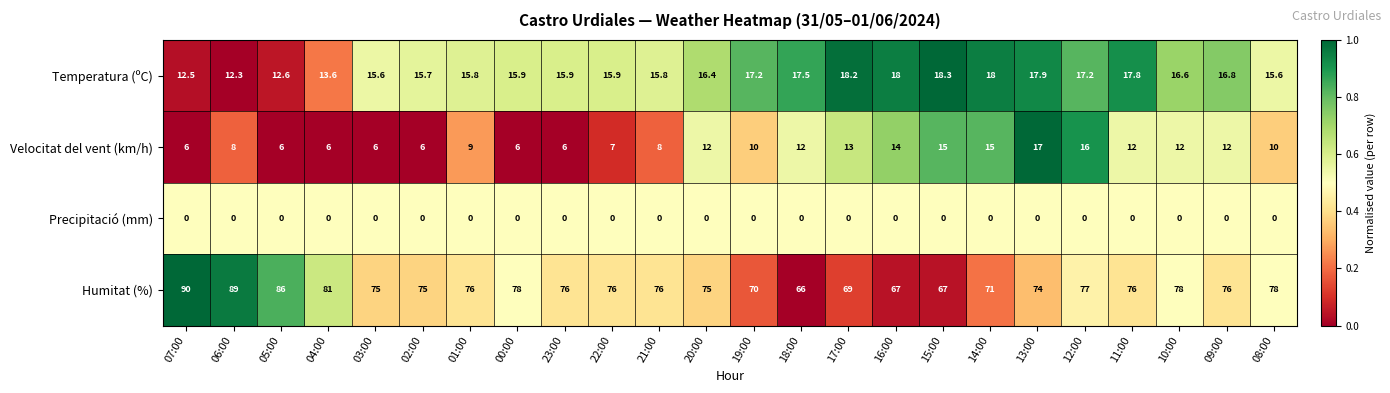

What is the difference between the highest and lowest values at 05:00?

86.0